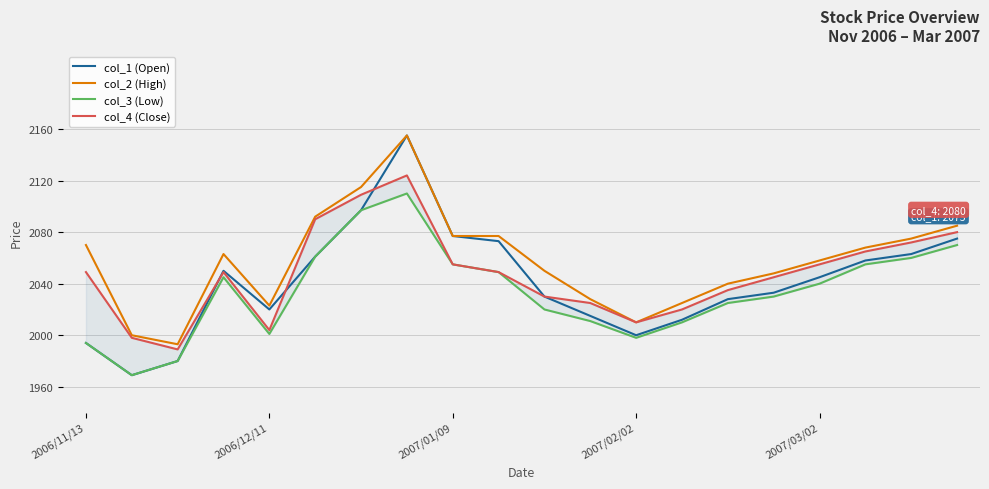

What is the value of the col_3 (Low) point at the 4th from the left?

2045